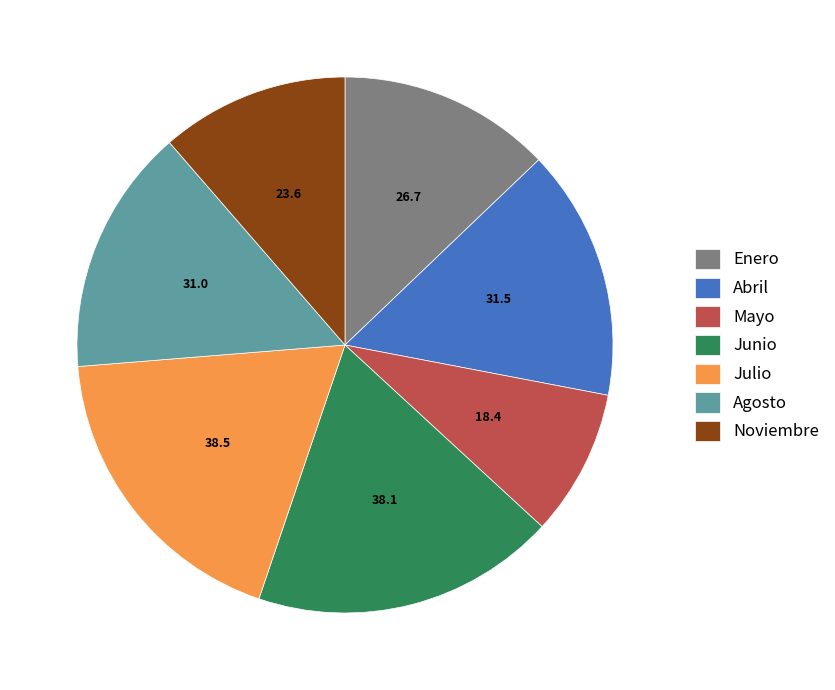

Is the sum of Enero and Noviembre greater than half?

No